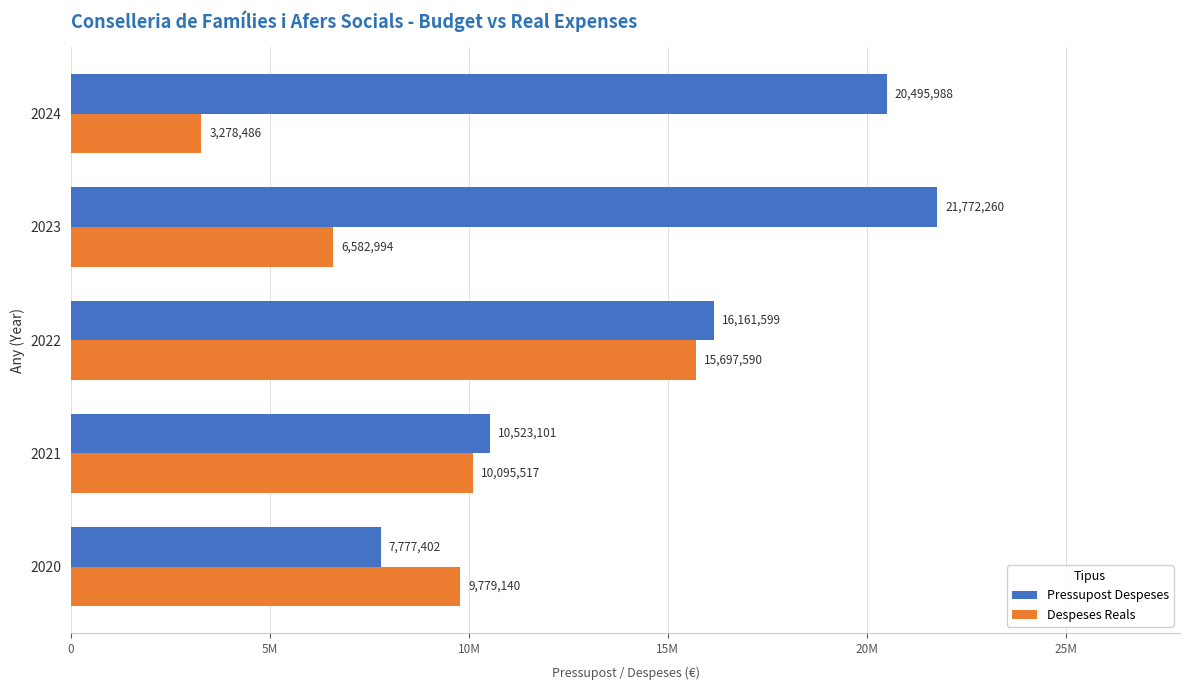

What are all the series names shown in the legend?

Pressupost Despeses, Despeses Reals